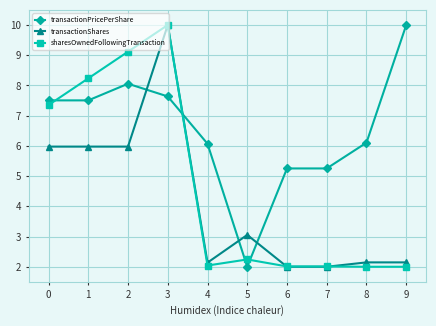

The transactionPricePerShare series shows 5.3 at 7. True or false?

True